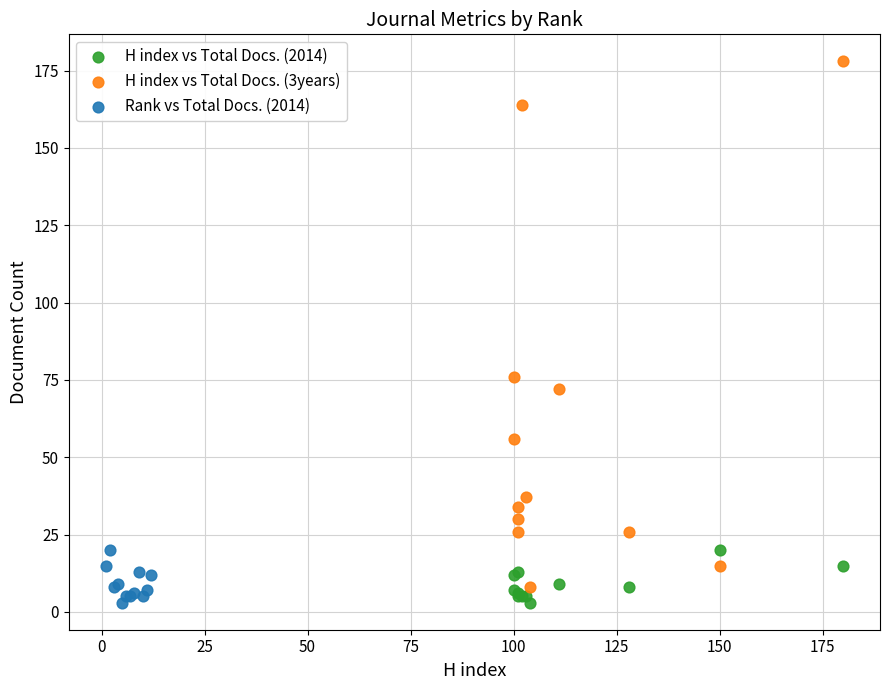

Which series contains the highest Y value?

H index vs Total Docs. (3years)